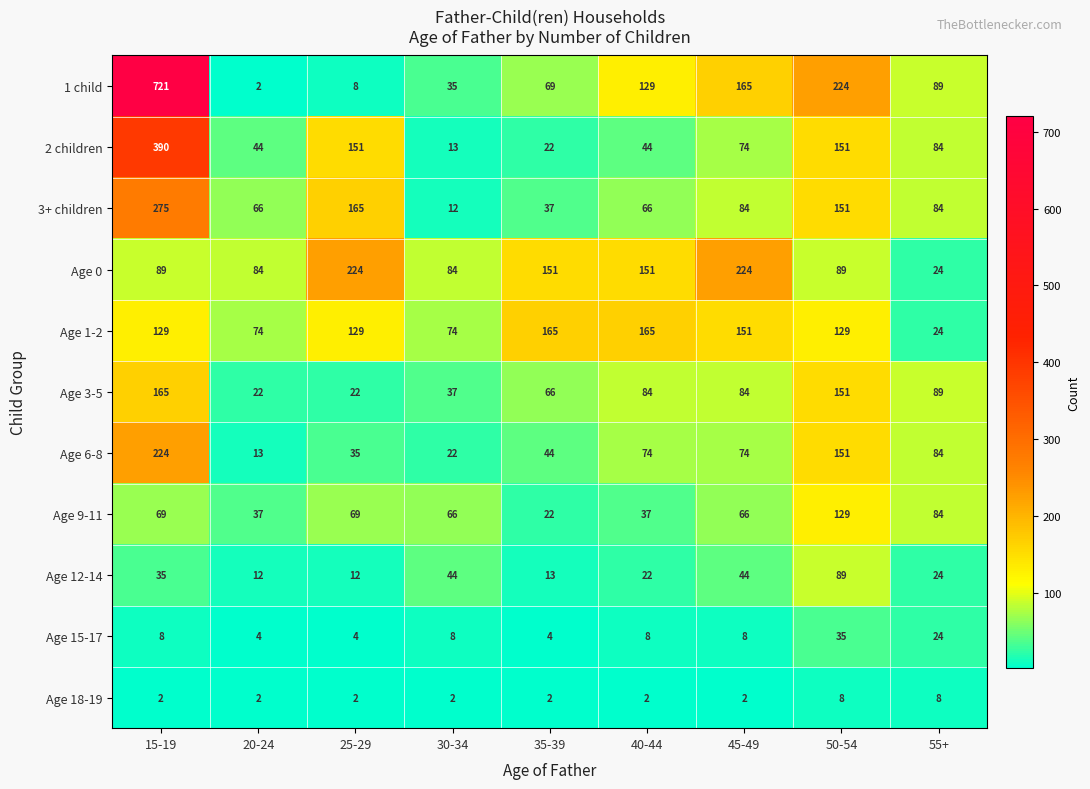

How many categories are shown in the chart?

9